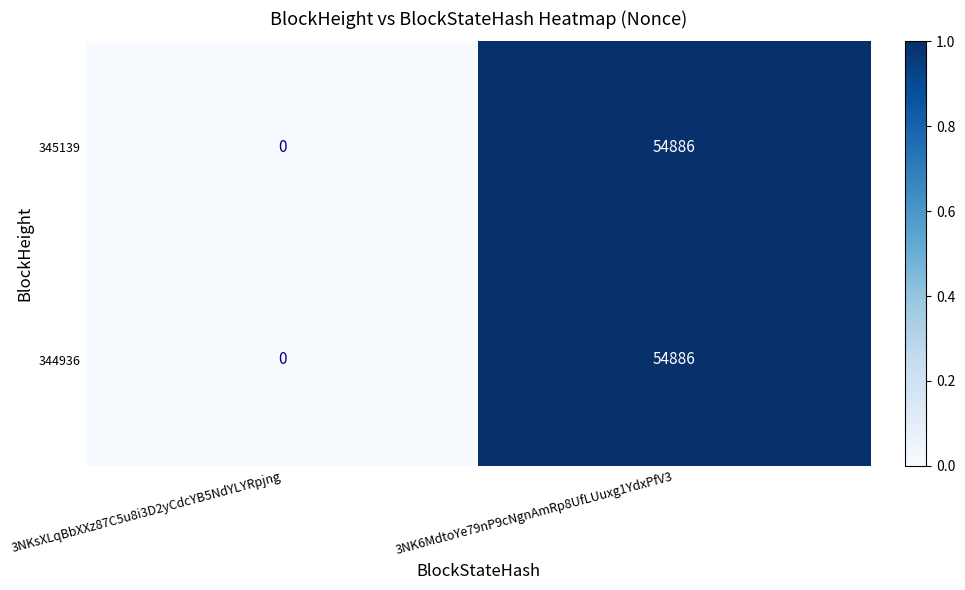

Reading left to right, list all the values displayed in this chart.

345139: 3NKsXLqBbXXz87C5u8i3D2yCdcYB5NdYLYRpjng=0	3NK6MdtoYe79nP9cNgnAmRp8UfLUuxg1YdxPfV3=54886
344936: 3NKsXLqBbXXz87C5u8i3D2yCdcYB5NdYLYRpjng=0	3NK6MdtoYe79nP9cNgnAmRp8UfLUuxg1YdxPfV3=54886